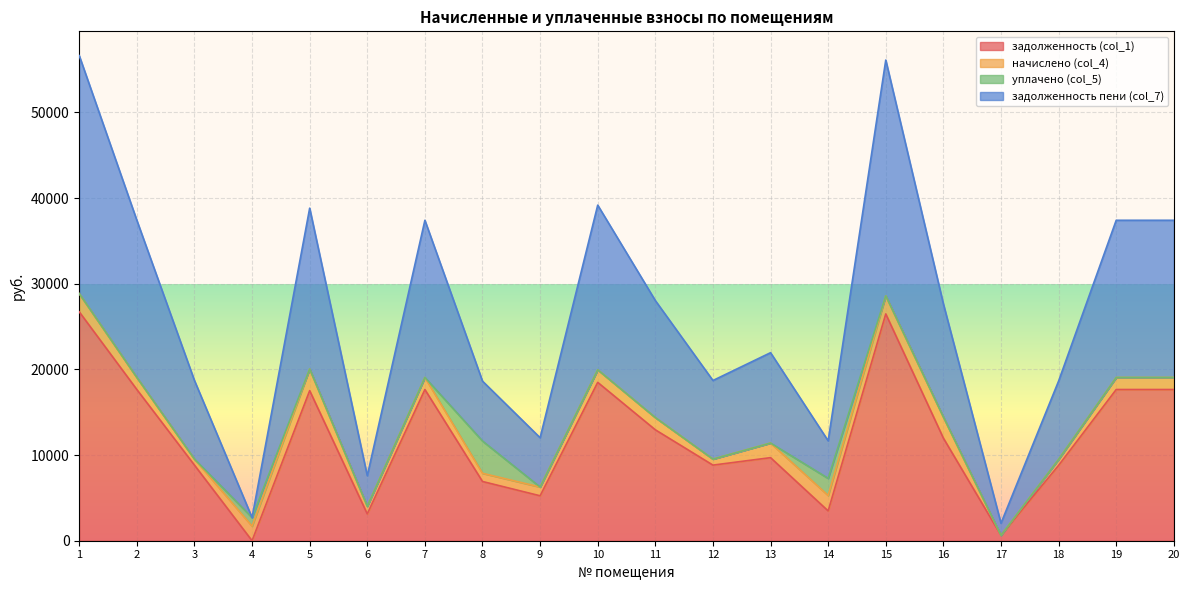

What is the difference between the second highest and second lowest values in the задолженность пени (col_7) series?

26886.1